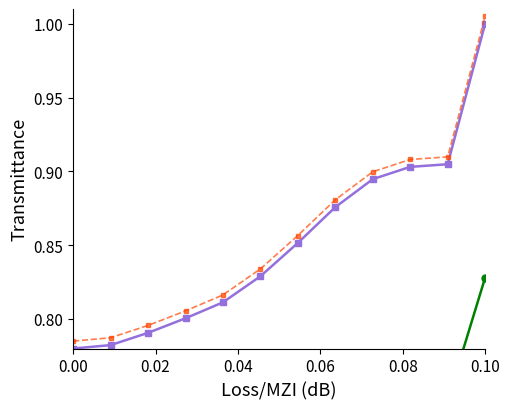

Does the chart display data point markers on the line(s)?

Yes